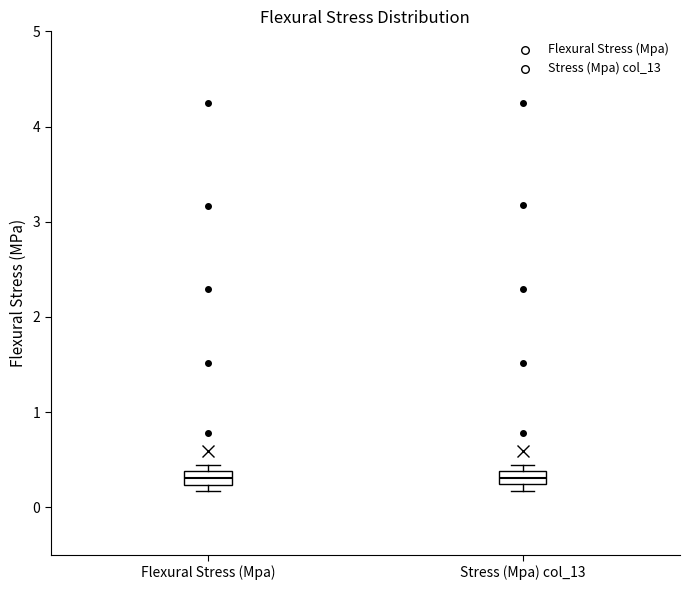

Where is the lower edge of the box for Stress (Mpa) col_13 on the y-axis? The values are not printed on the chart, so give them approximately, as read against the axis.

0.2